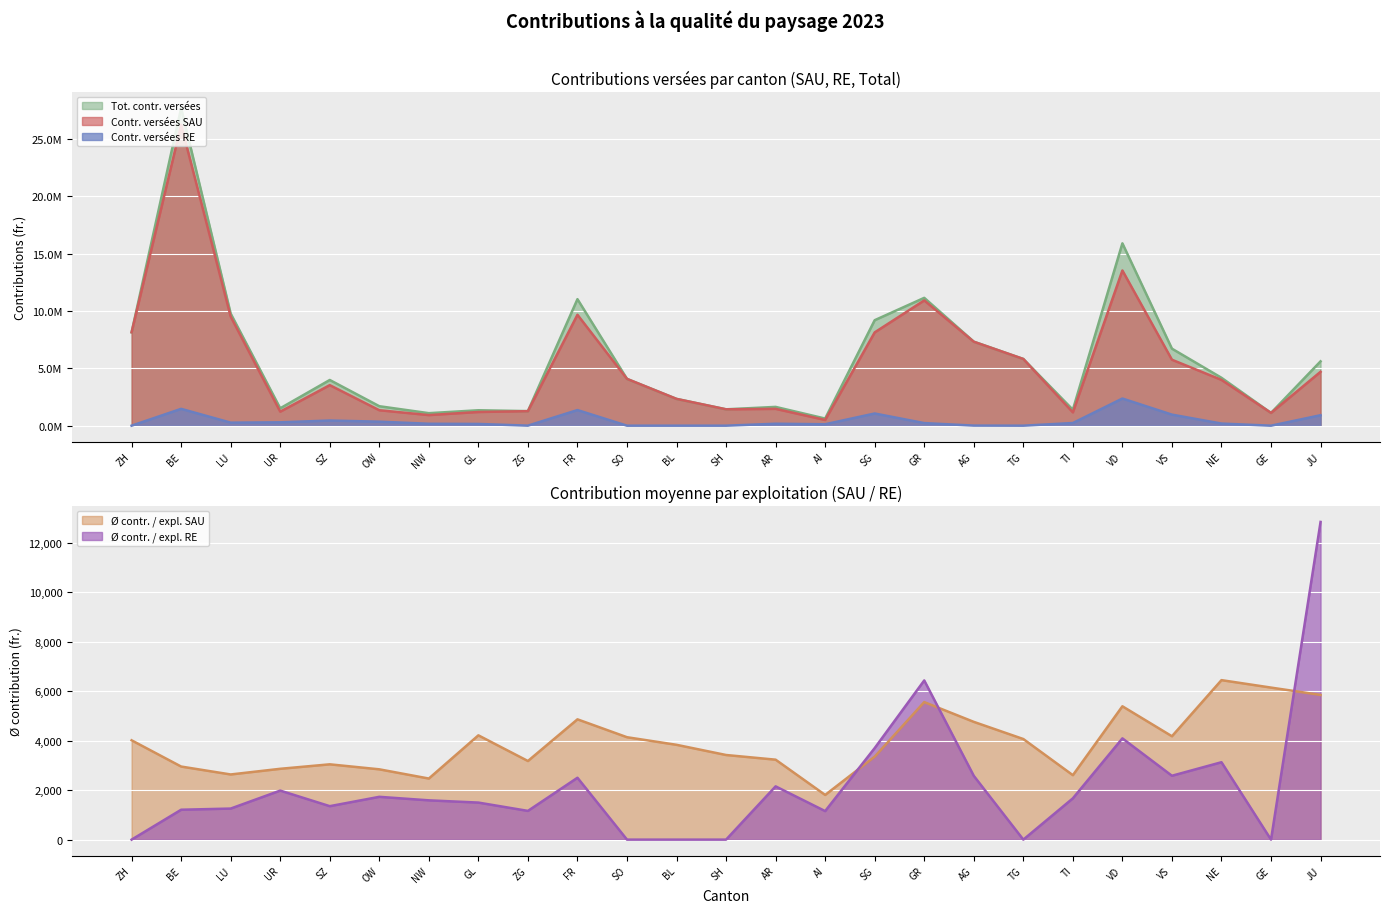

Reading left to right, what are all the values shown in this chart?

Contr. versées SAU: ZH=8143548	BE=26235354	LU=9513351	UR=1223138	SZ=3535240	OW=1347439	NW=923619	GL=1193372	ZG=1265410	FR=9670590	SO=4078648	BL=2334825	SH=1426848	AR=1467575	AI=497060	SG=8135536	GR=10921901	AG=7319177	TG=5816822	TI=1159731	VD=13533387	VS=5751172	NE=3991778	GE=1112863	JU=4698576
Contr. versées RE: ZH=0	BE=1466900	LU=263848	UR=293427	SZ=449297	OW=349760	NW=166825	GL=151280	ZG=3485	FR=1361285	SO=0	BL=0	SH=0	AR=170142	AI=124650	SG=1062410	GR=225309	AG=7738	TG=0	TI=232149	VD=2367169	VS=963375	NE=184656	GE=0	JU=912090
Tot. contr. versées: ZH=8143548	BE=27702254	LU=9777200	UR=1516565	SZ=3984537	OW=1697198	NW=1090444	GL=1344652	ZG=1268895	FR=11031874	SO=4078648	BL=2334825	SH=1426848	AR=1637716	AI=621710	SG=9197945	GR=11147210	AG=7326914	TG=5816822	TI=1391880	VD=15900557	VS=6714547	NE=4176434	GE=1112863	JU=5610666
Ø contr. / expl. SAU: ZH=4016	BE=2955	LU=2635	UR=2864	SZ=3045	OW=2843	NW=2470	GL=4217	ZG=3179	FR=4864	SO=4141	BL=3834	SH=3422	AR=3233	AI=1807	SG=3355	GR=5561	AG=4762	TG=4068	TI=2606	VD=5392	VS=4180	NE=6449	GE=6148	JU=5851
Ø contr. / expl. RE: ZH=0	BE=1209	LU=1256	UR=1983	SZ=1353	OW=1731	NW=1589	GL=1498	ZG=1162	FR=2502	SO=0	BL=0	SH=0	AR=2154	AI=1154	SG=3702	GR=6437	AG=2579	TG=0	TI=1670	VD=4095	VS=2583	NE=3130	GE=0	JU=12846